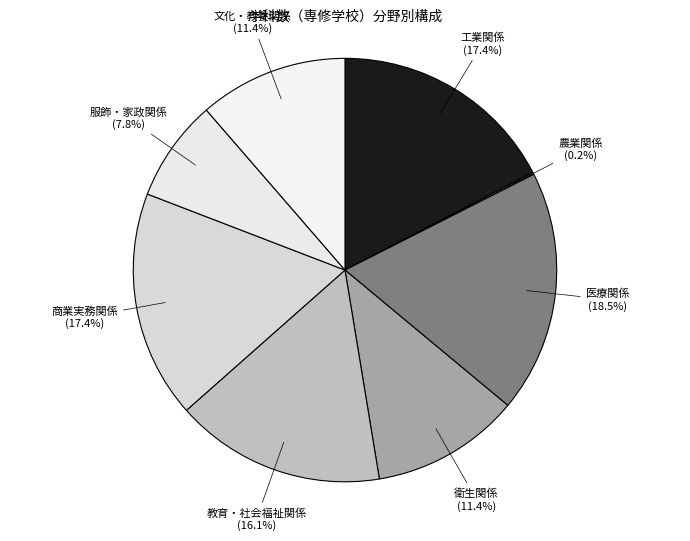

Which slice is the largest?

医療関係